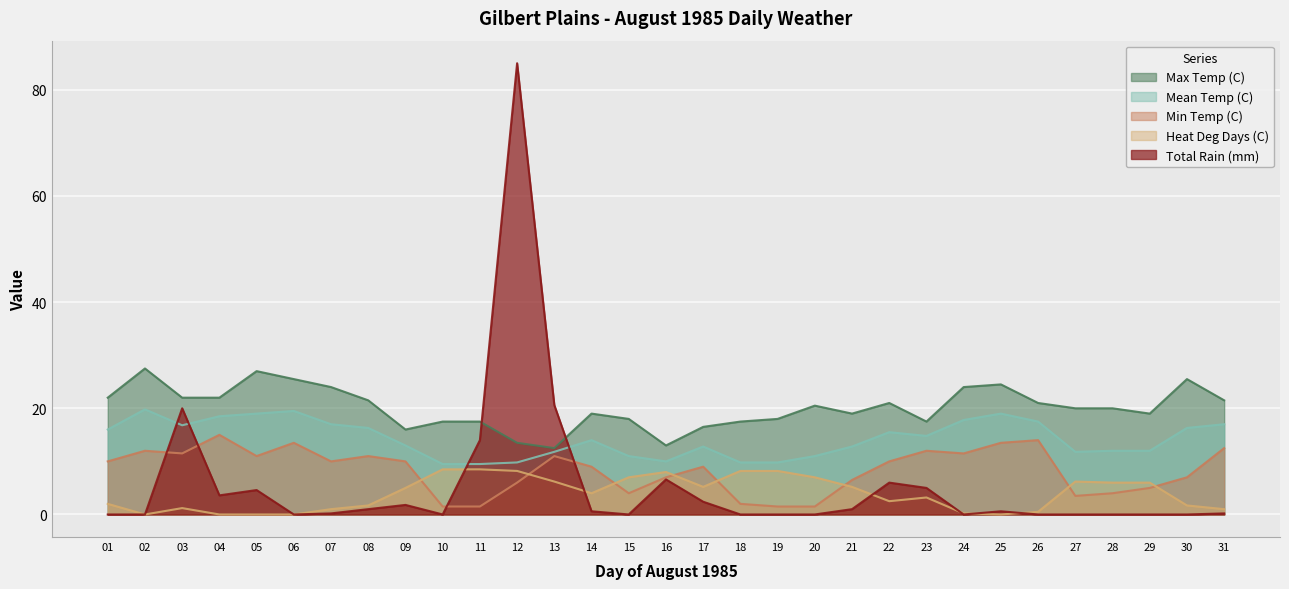

How many values in the Total Rain (mm) series exceed 0?

17